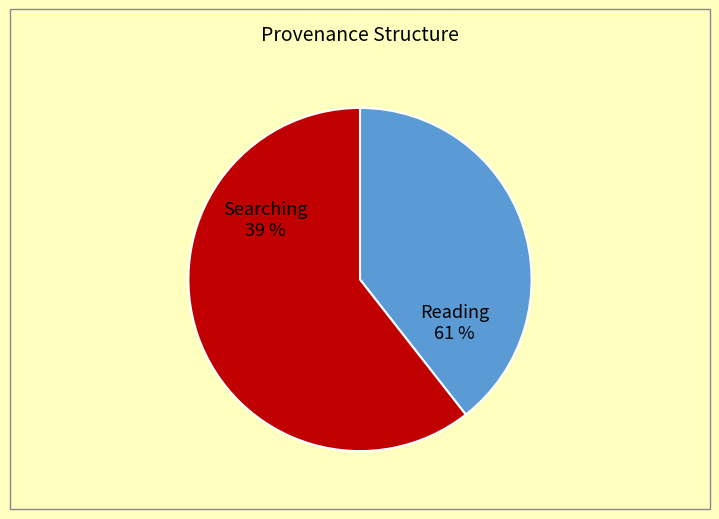

Is it true that Reading is 61% of the pie?

True